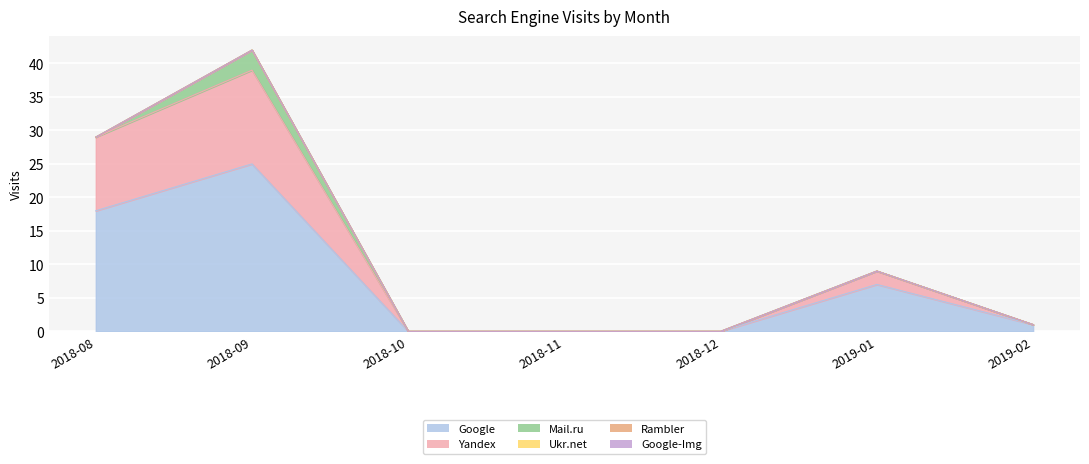

What position from the right is 2018-12?

3